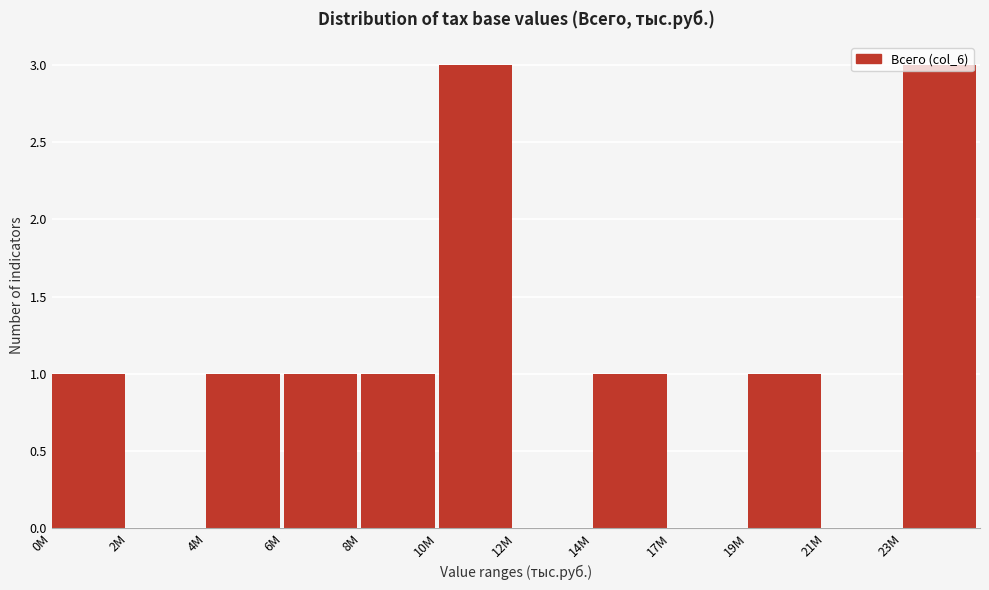

The chart shows a value of 0 at 21M. True or false?

True